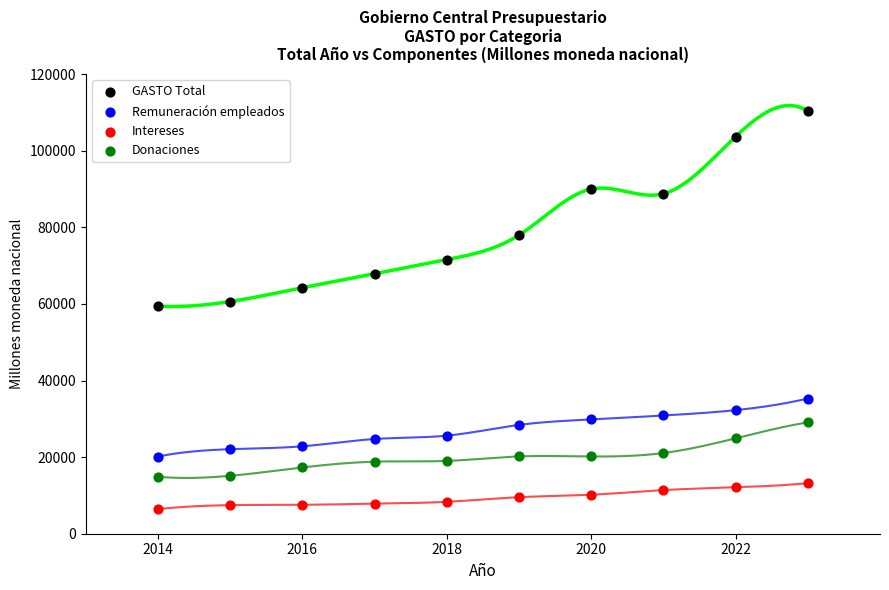

What are all the series names shown in the legend?

GASTO Total, Remuneración empleados, Intereses, Donaciones